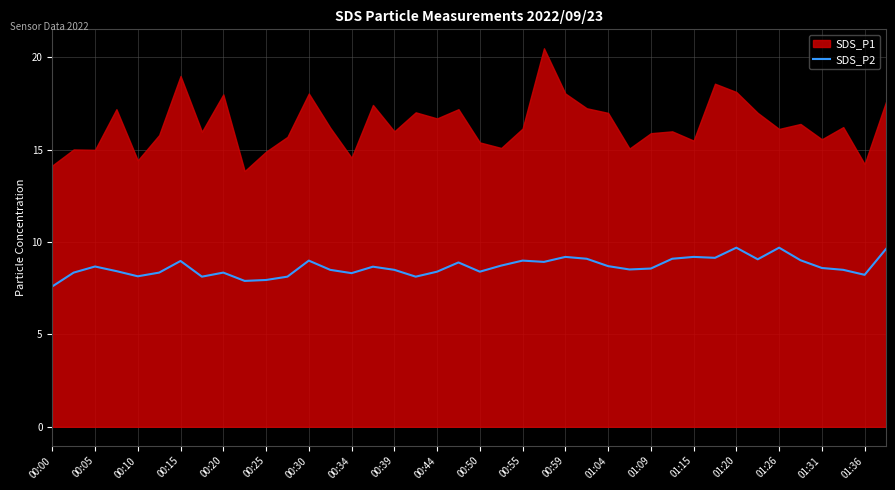

What is the minimum value for SDS_P2?

7.6